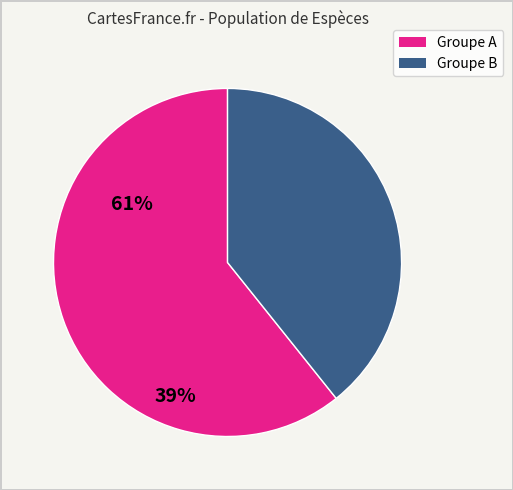

Does any single category account for the majority?

Yes